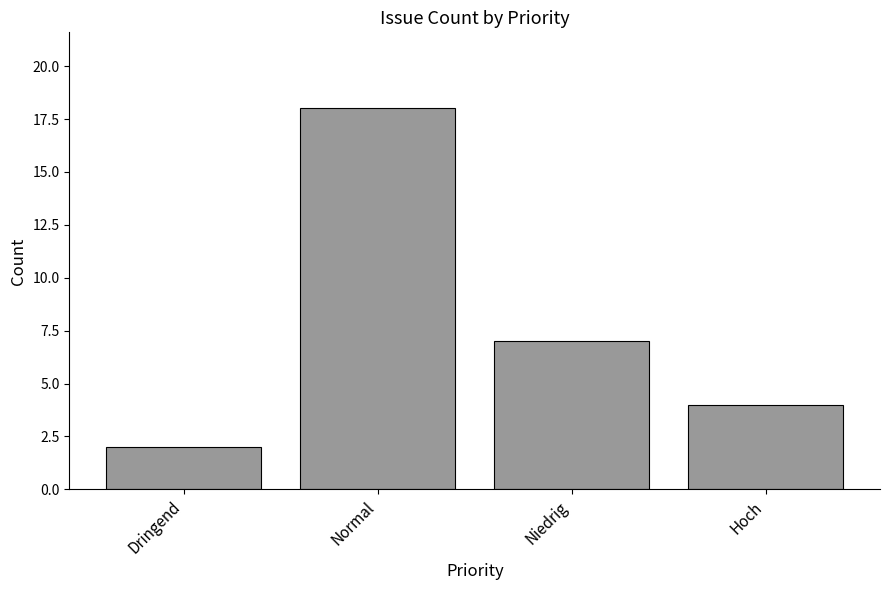

Read the value at Niedrig, to the nearest 10.

10